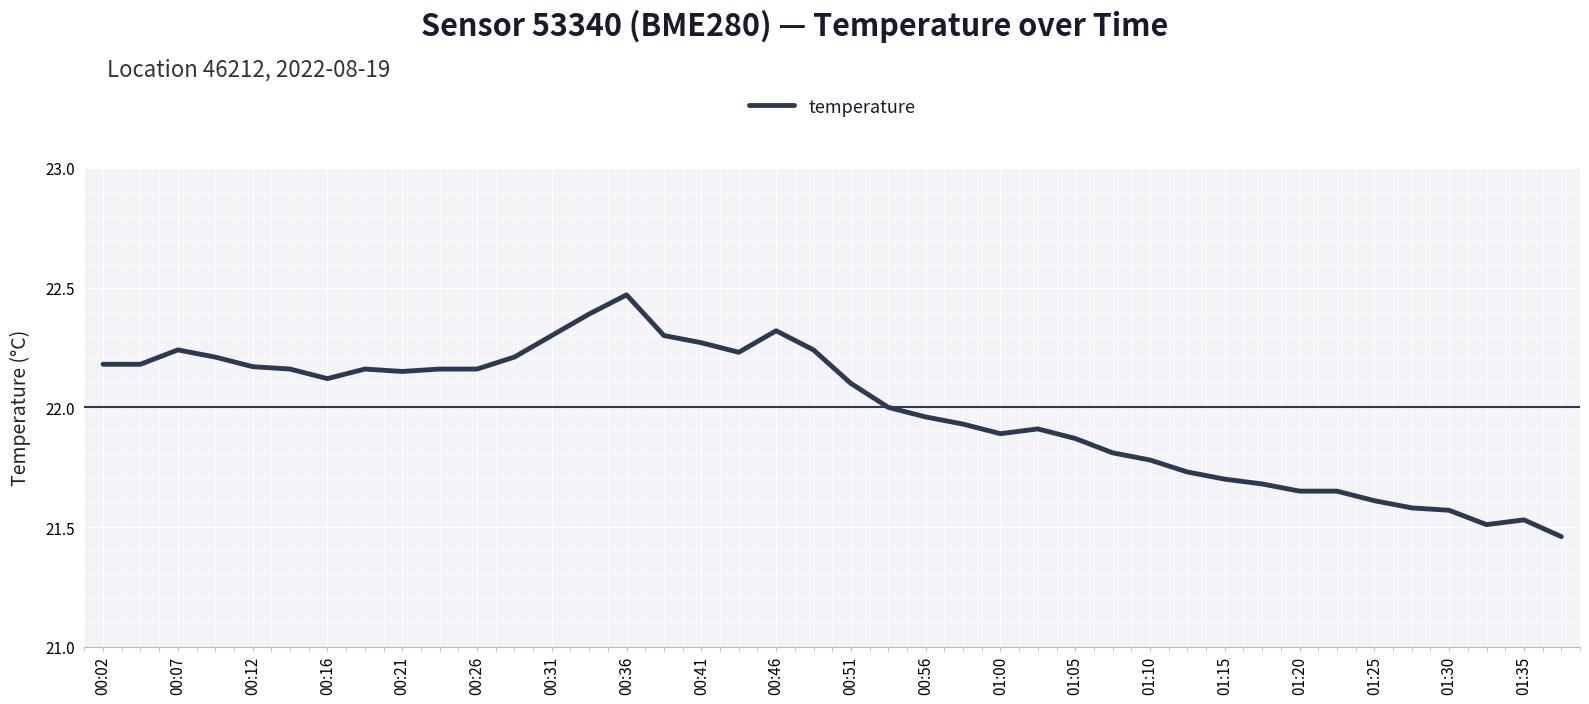

What is the difference between the maximum and second lowest values?

1.0